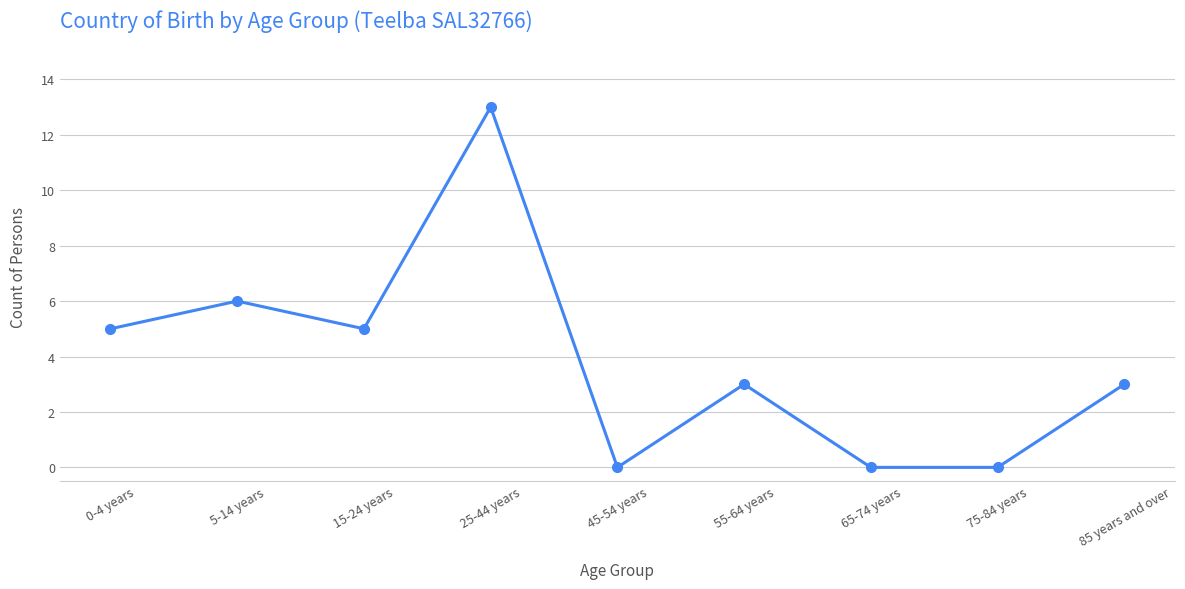

Where does the data first go above 3?

0-4 years